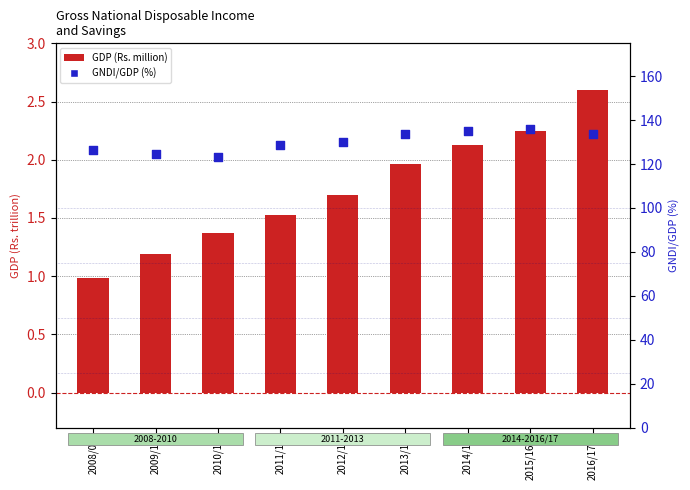

At which category is the sum across all series the highest?

2015/16R